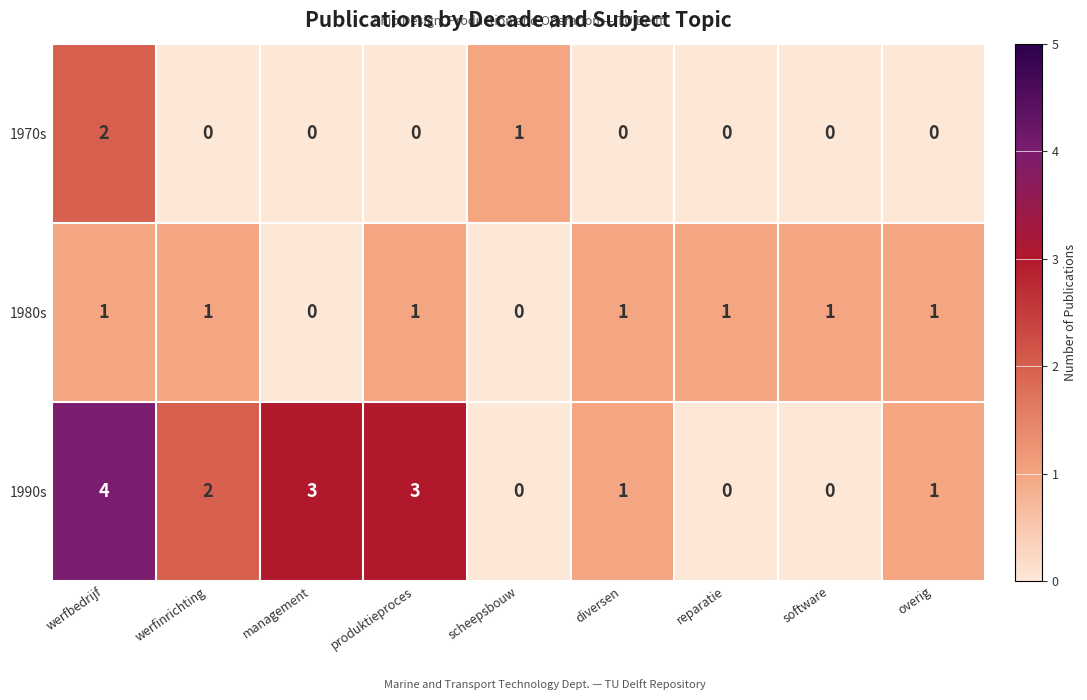

List the series in order of their peak value, highest first.

1990s, 1970s, 1980s